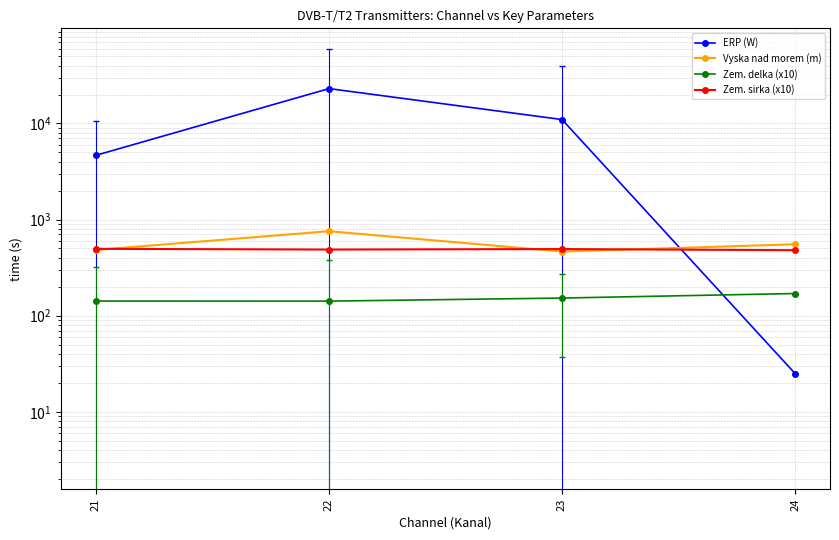

Where is the first local maximum for Vyska nad morem (m)?

22